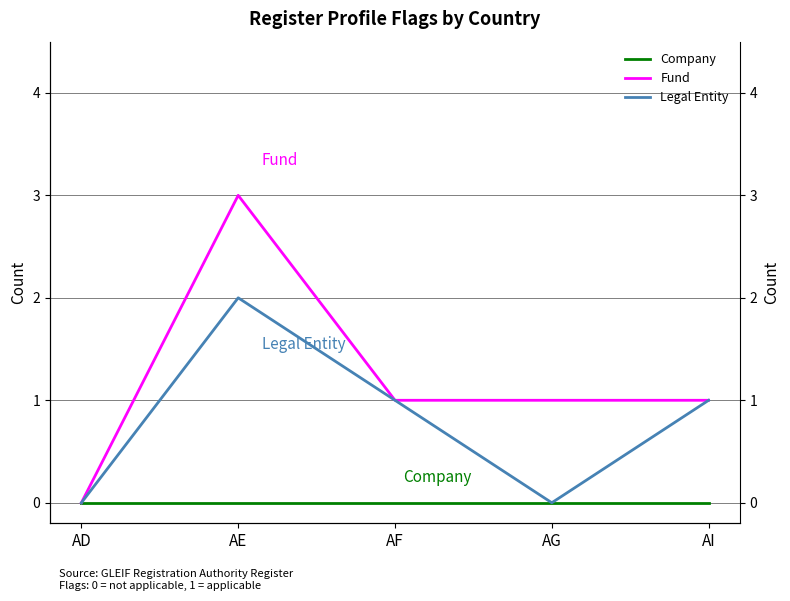

Between AF and AD, which is larger?

AF